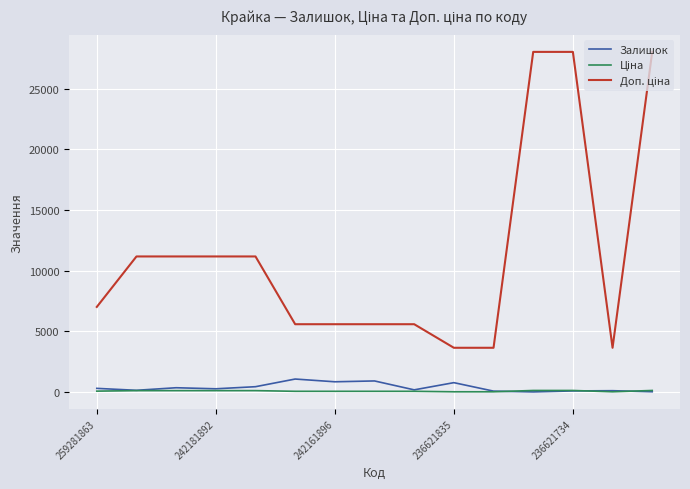

How many lines are shown in the chart?

3